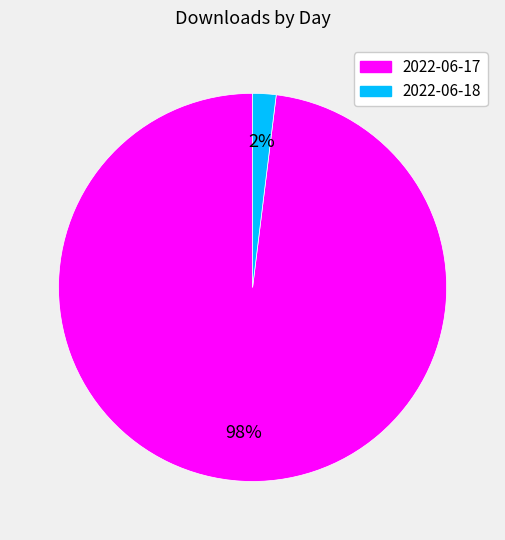

How many slices are in this pie chart?

2